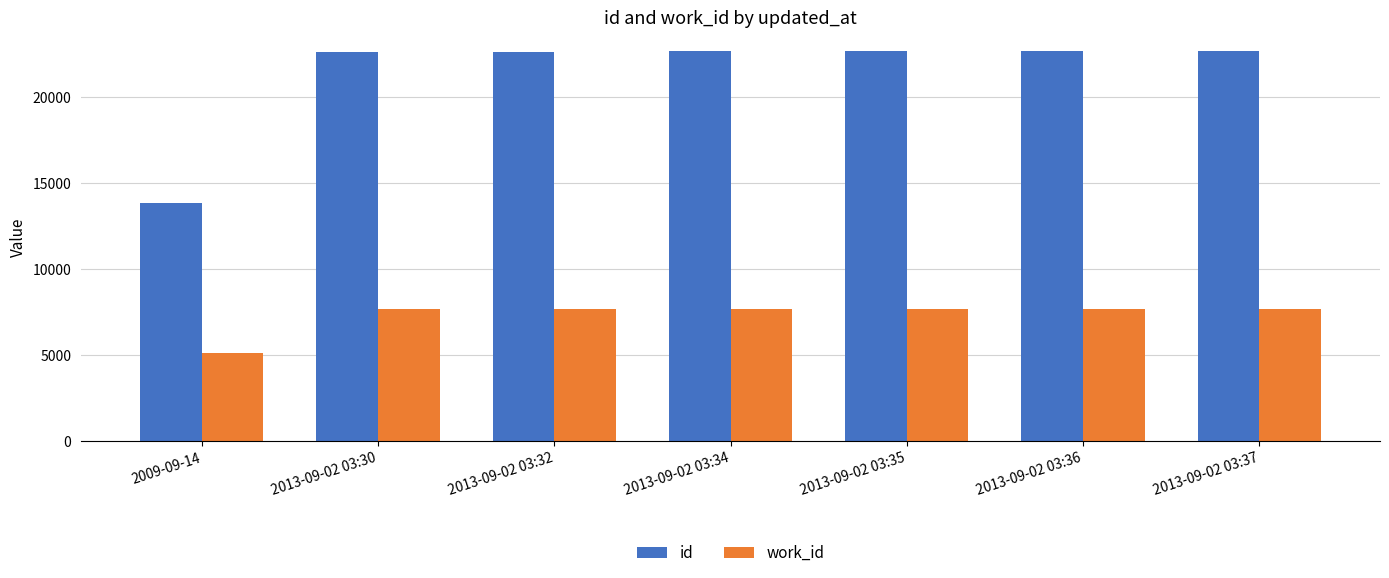

What is the difference between the highest and lowest values at 2009-09-14?

8702